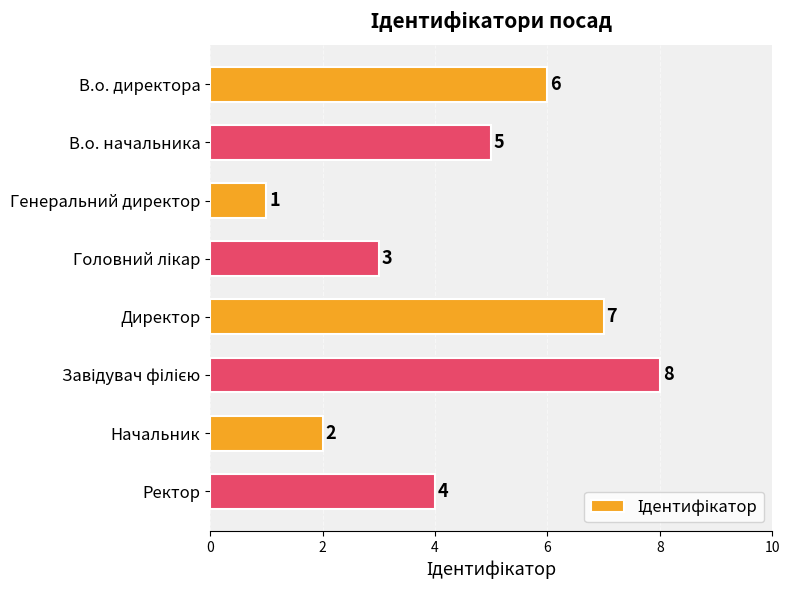

What is the value of the 2nd bar from the top?

5